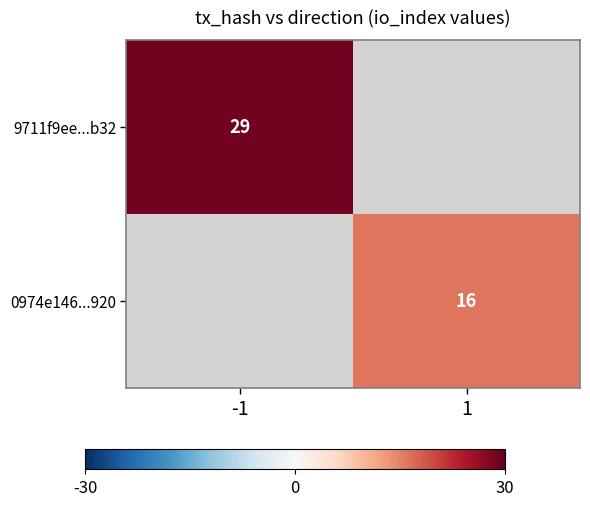

The value of 0974e146...920 at 1 is 27. True or false?

False